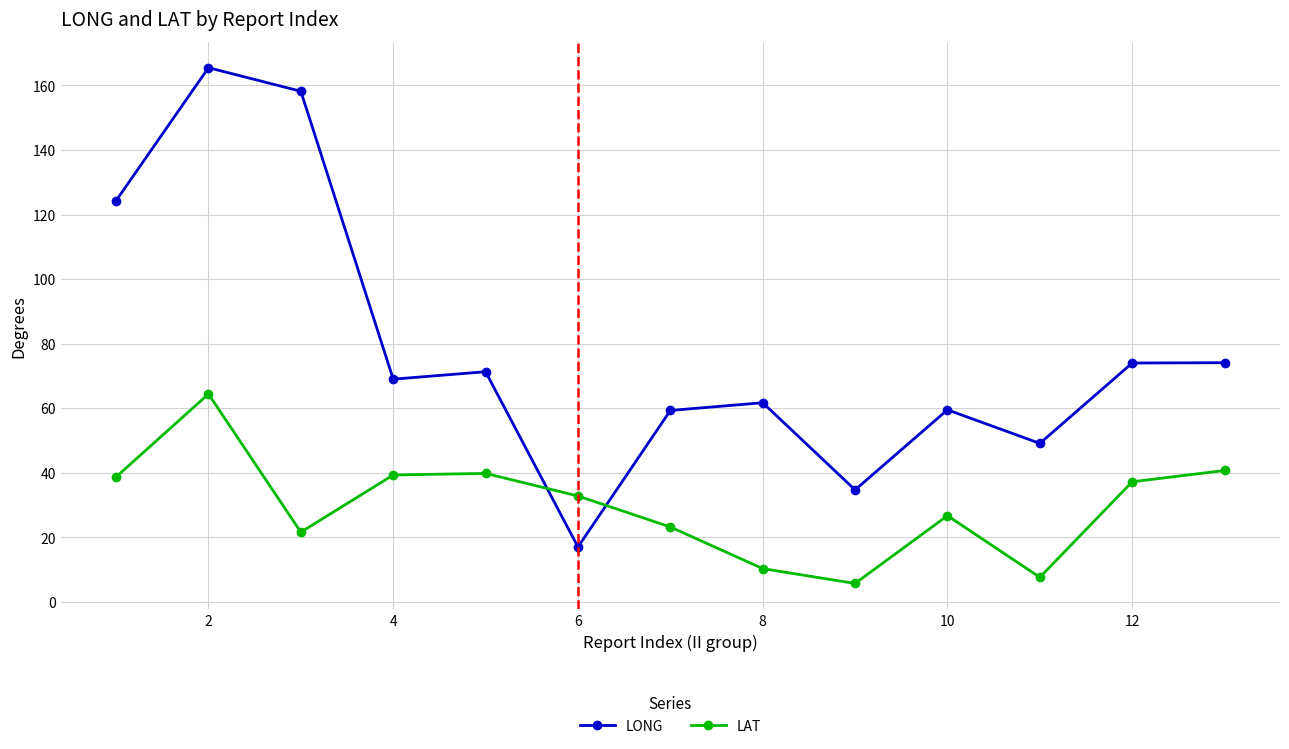

What is the greatest value displayed?

165.5